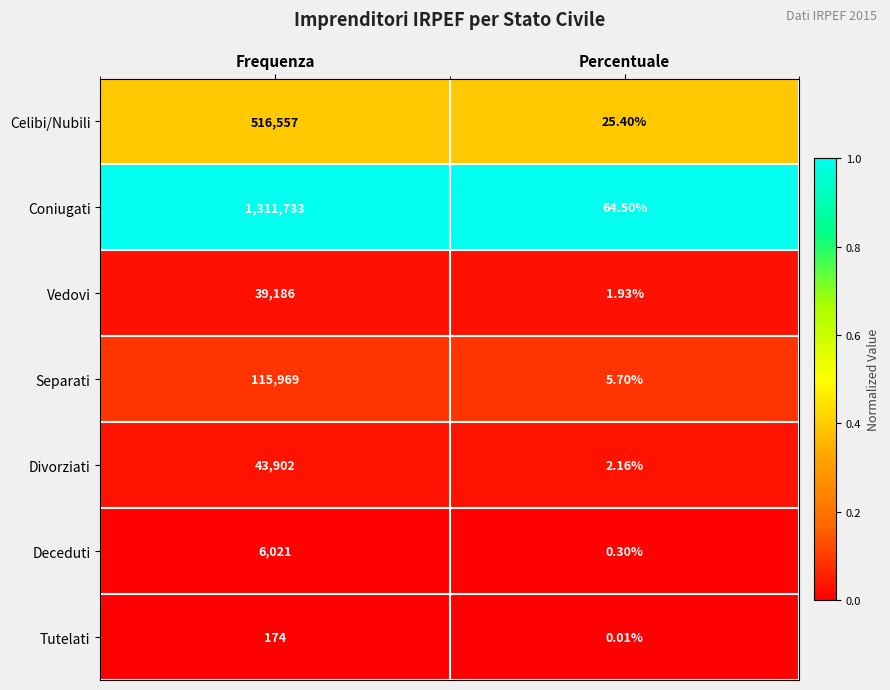

Which series has the widest spread of values?

Coniugati